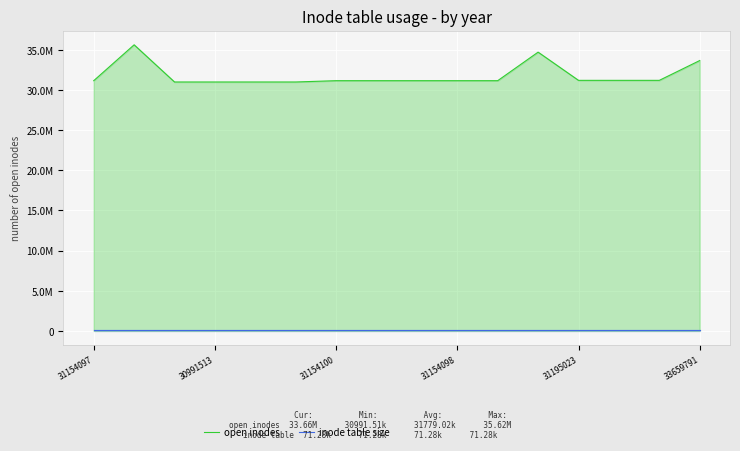

Does the chart display data point markers on the line(s)?

No